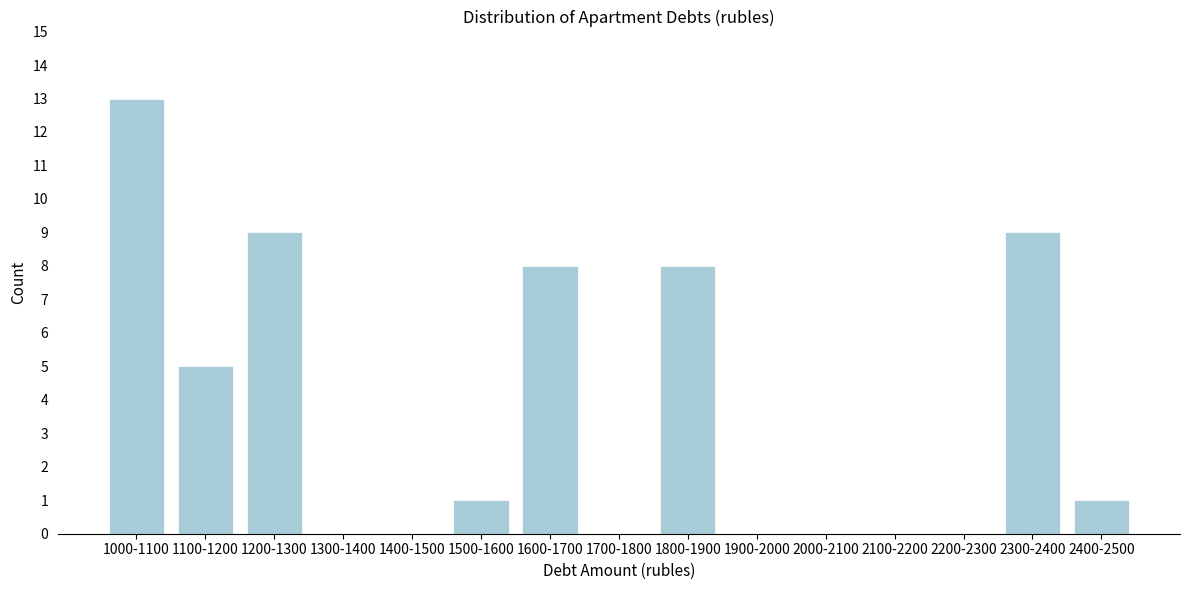

Reading right to left, list all the values displayed in this chart.

2400-2500=1	2300-2400=9	2200-2300=0	2100-2200=0	2000-2100=0	1900-2000=0	1800-1900=8	1700-1800=0	1600-1700=8	1500-1600=1	1400-1500=0	1300-1400=0	1200-1300=9	1100-1200=5	1000-1100=13